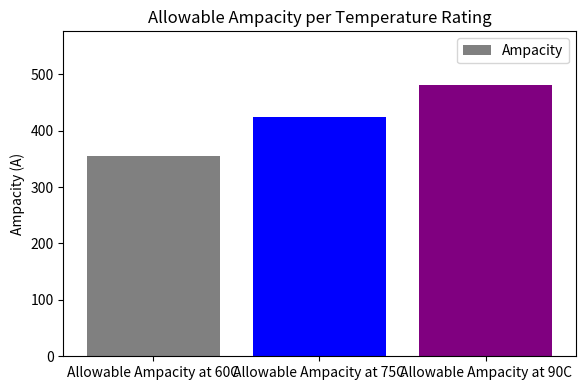

Reading left to right, extract all data points from this chart.

Allowable Ampacity at 60C=355	Allowable Ampacity at 75C=425	Allowable Ampacity at 90C=480